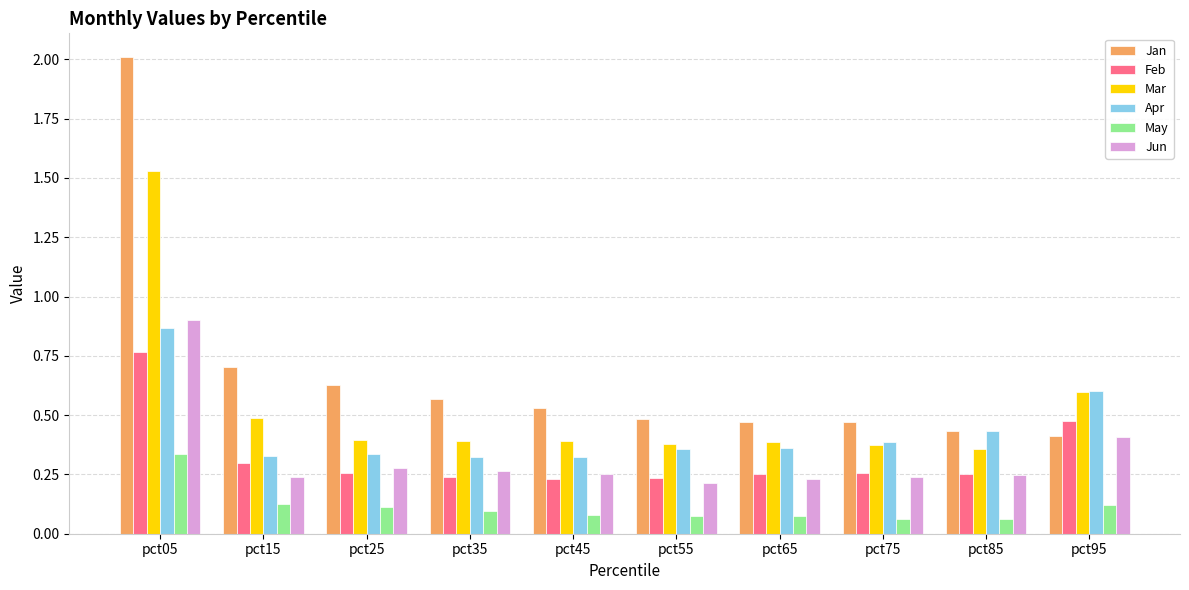

Which category has the highest value across all series?

pct05